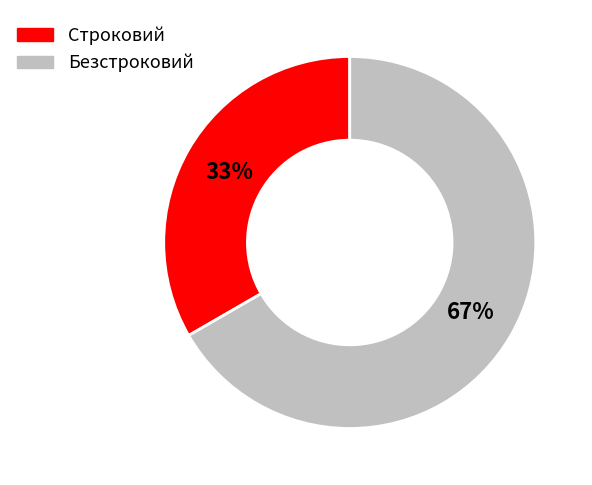

How many segments does this pie chart have?

2